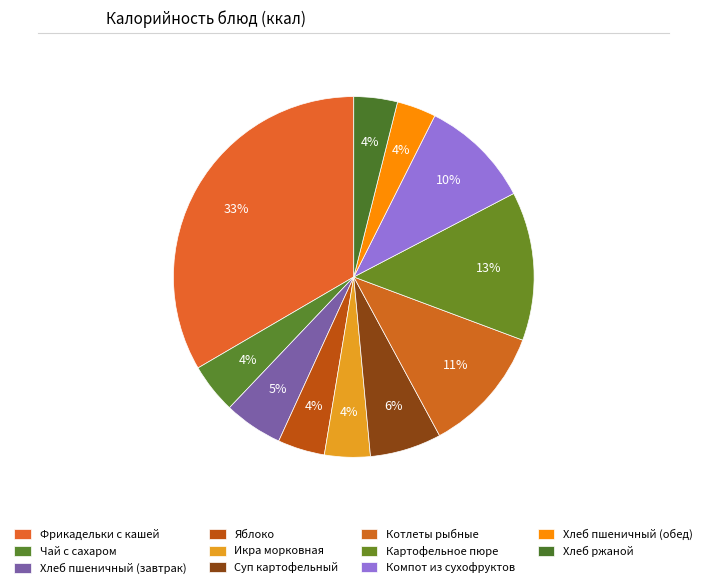

How many slices are in this pie chart?

11